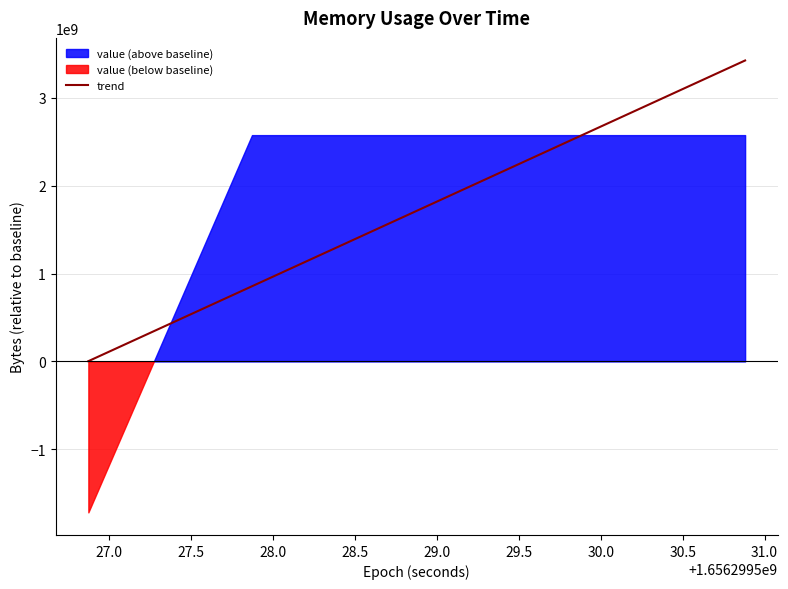

Count the number of categories in the chart.

5